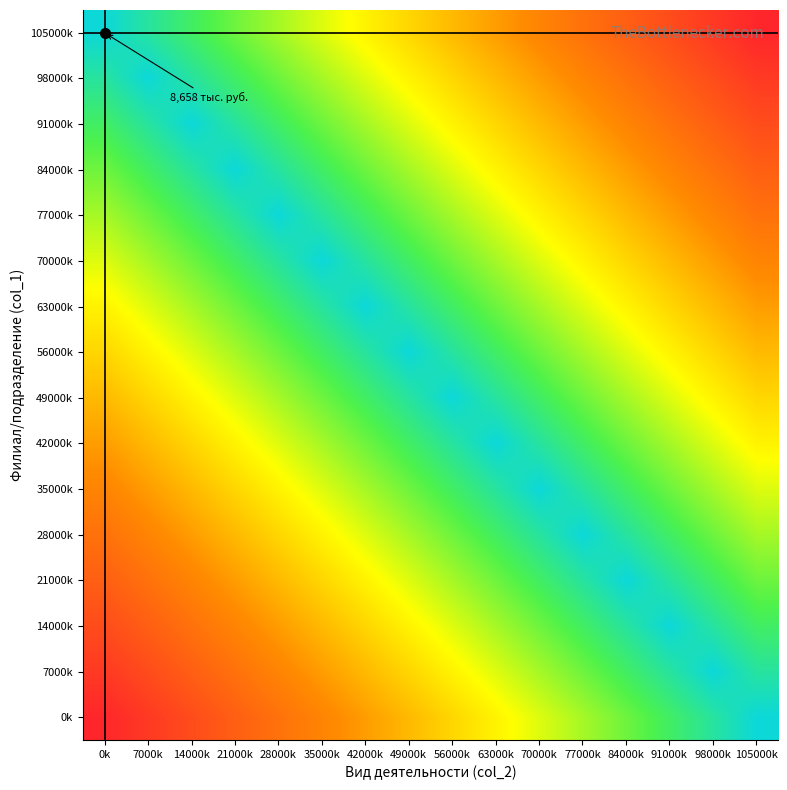

What is the difference between the highest and lowest values at 56000k?

0.5